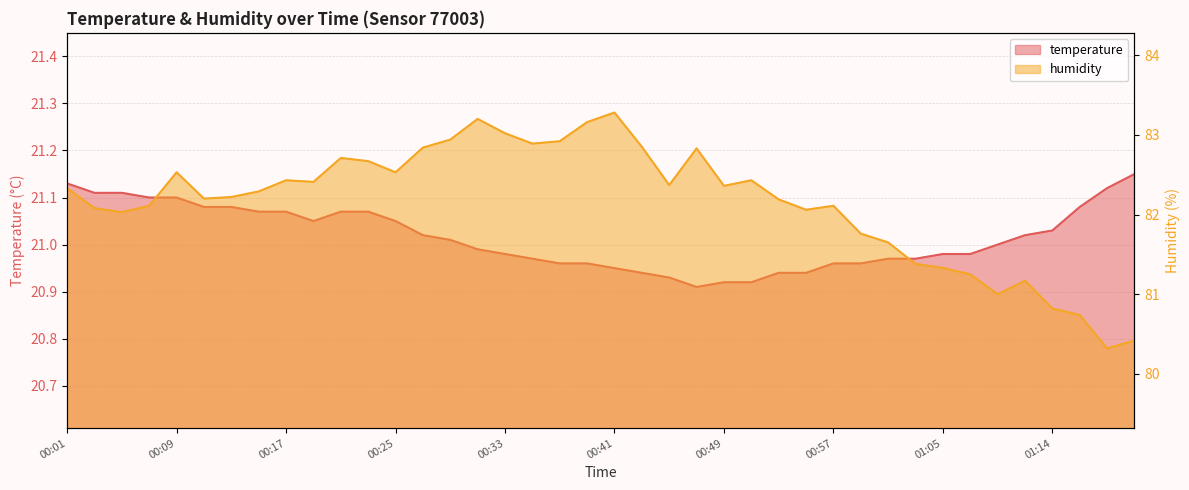

Which series has the widest spread of values?

humidity